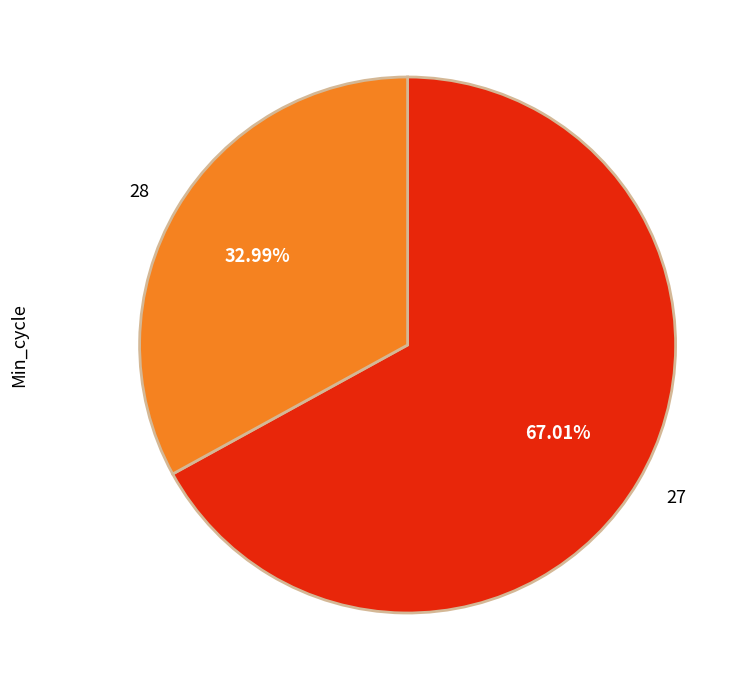

Which category has the smallest portion of the pie?

28